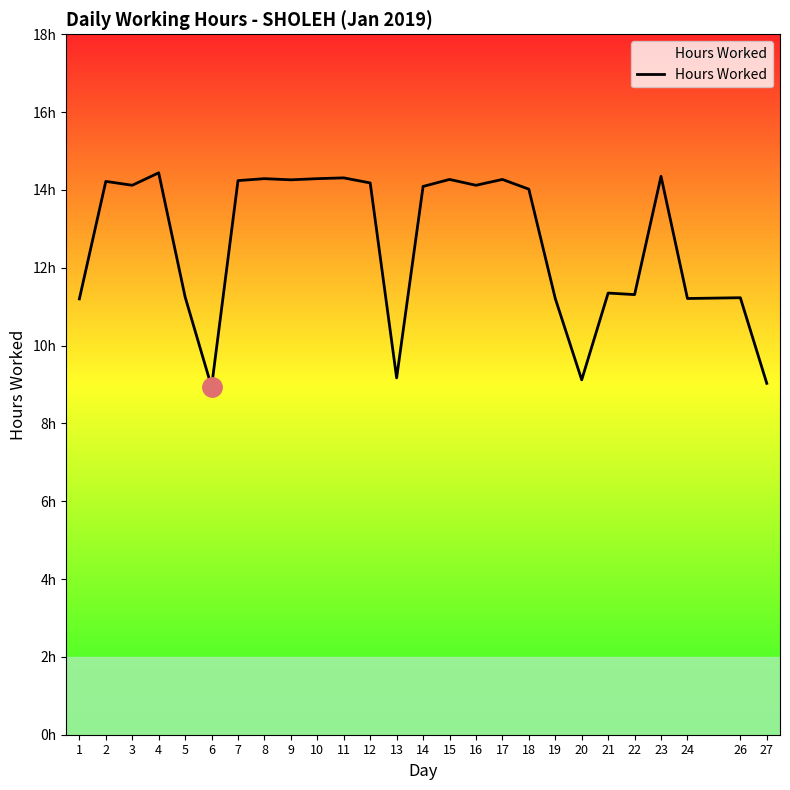

Rank the categories by value from highest to lowest.

4, 23, 11, 8, 10, 15, 17, 9, 7, 2, 12, 3, 16, 14, 18, 21, 22, 5, 26, 19, 24, 1, 13, 20, 27, 6